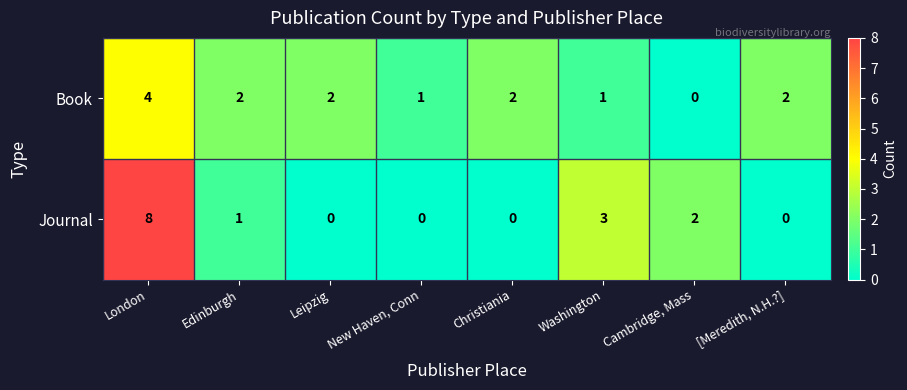

Which series changed the most between Edinburgh and Washington?

Journal